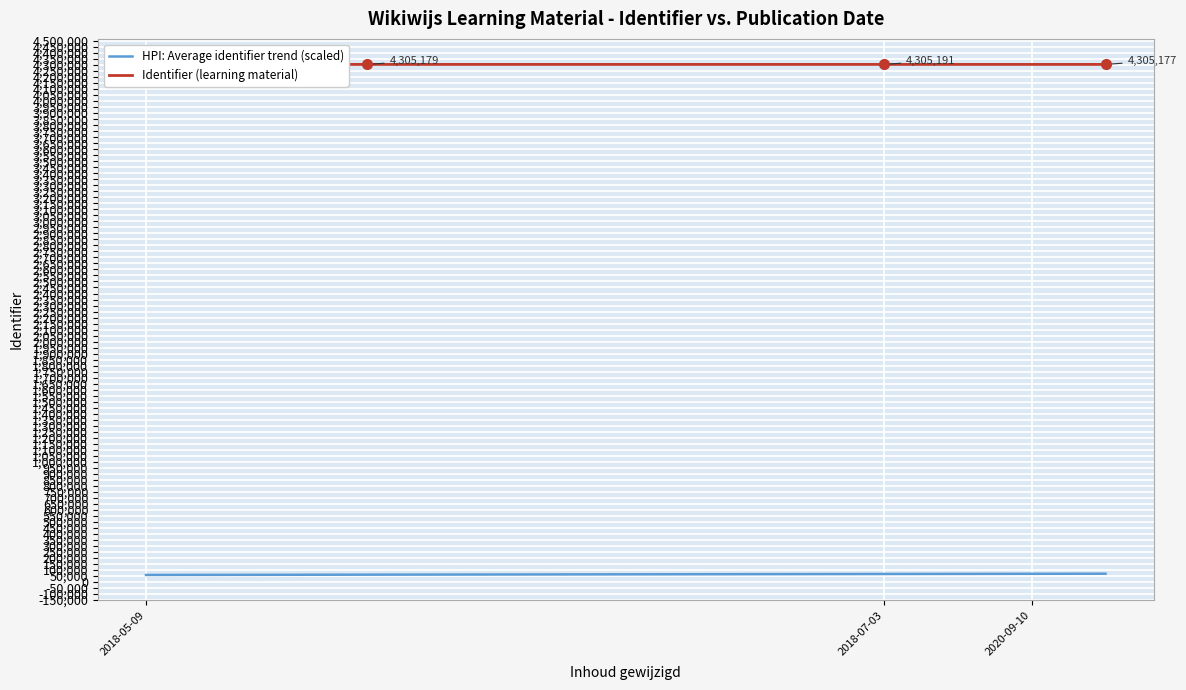

True or false: Identifier (learning material) has a value of 4305177.0 at 13.

True